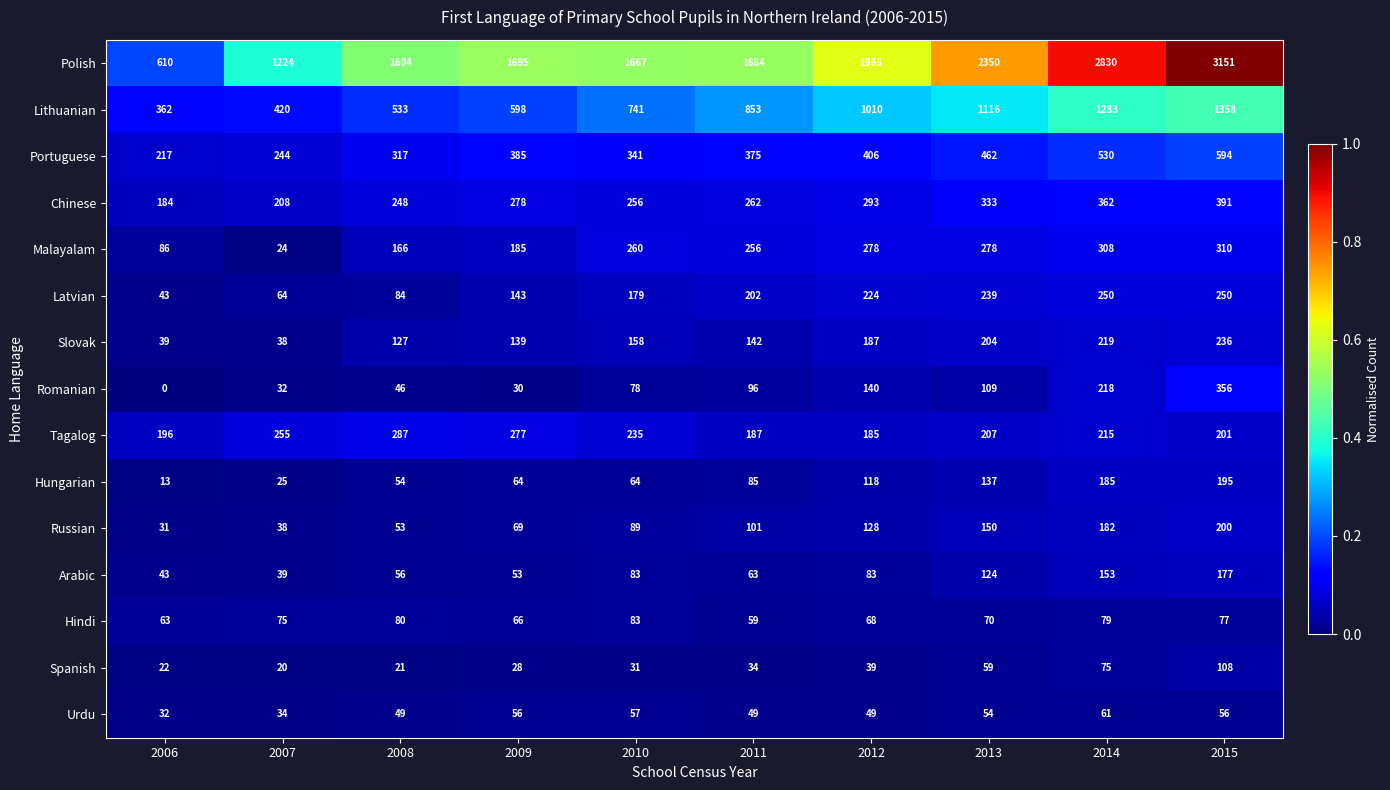

What is the greatest value displayed?

3151